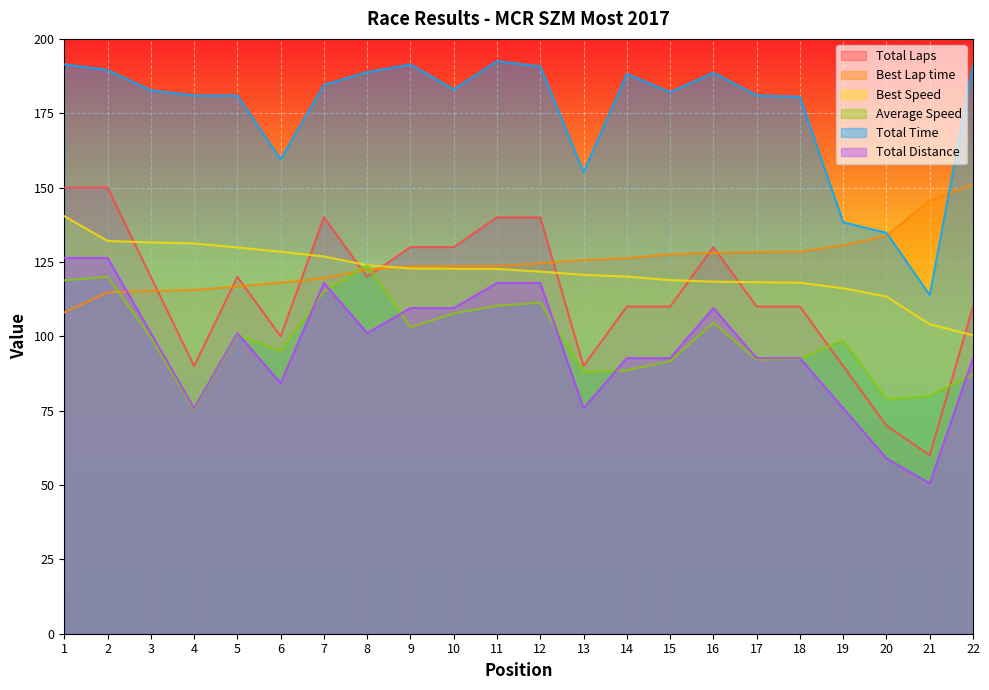

At which label does Best Lap time reach its peak?

22